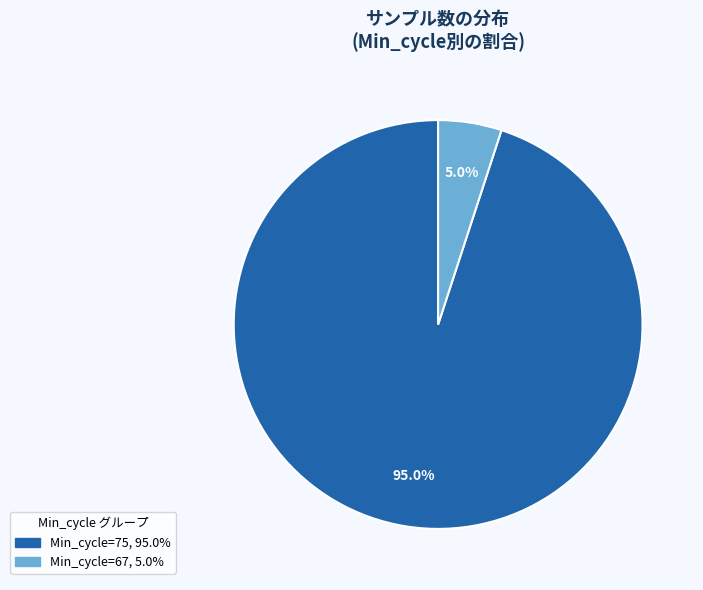

Does any single category account for the majority?

Yes